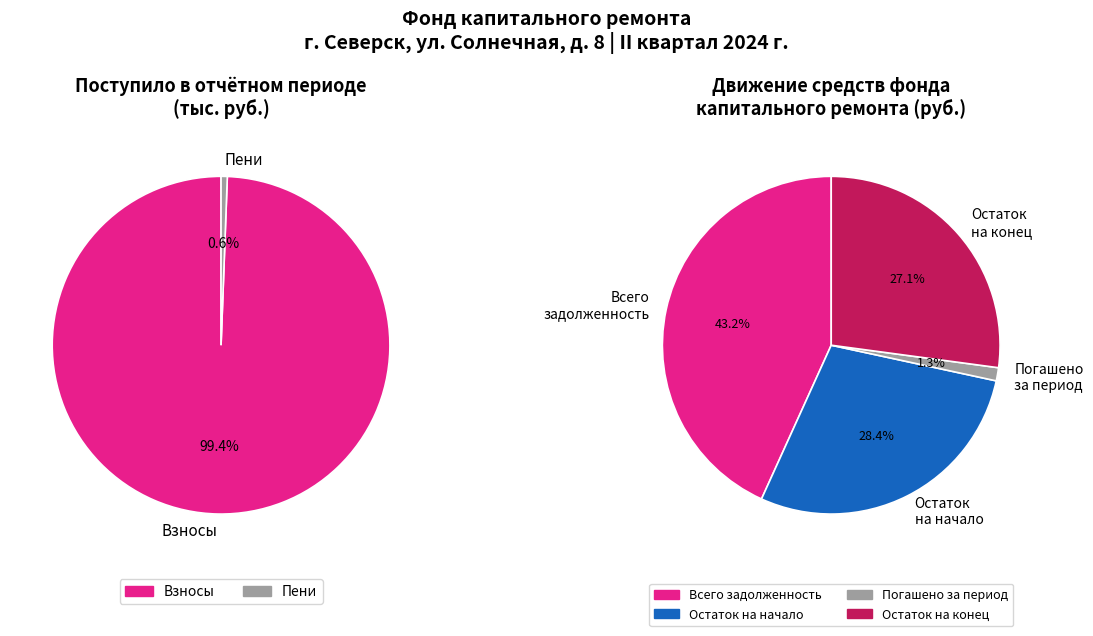

Is it true that Остаток средств на начало is 60% of the pie?

False